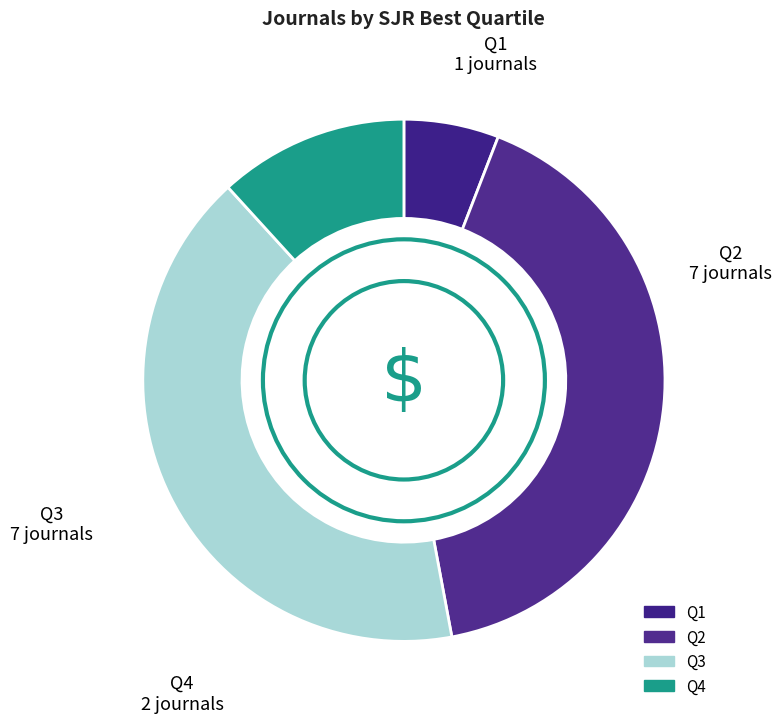

Is it true that Q4 is 12% of the pie?

True